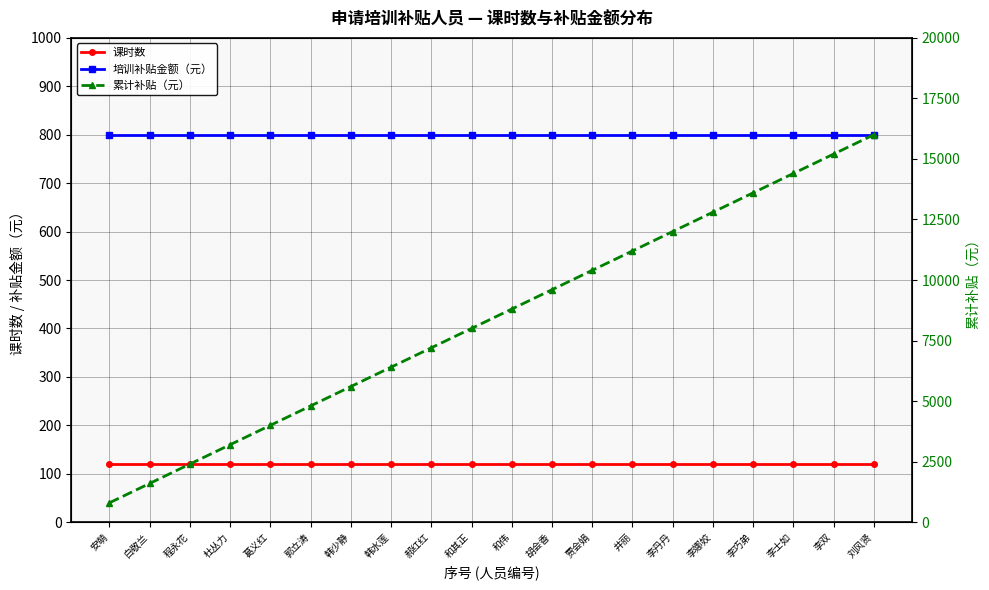

Is it true that 累计补贴（元） equals 3200 at 杜丛力?

True